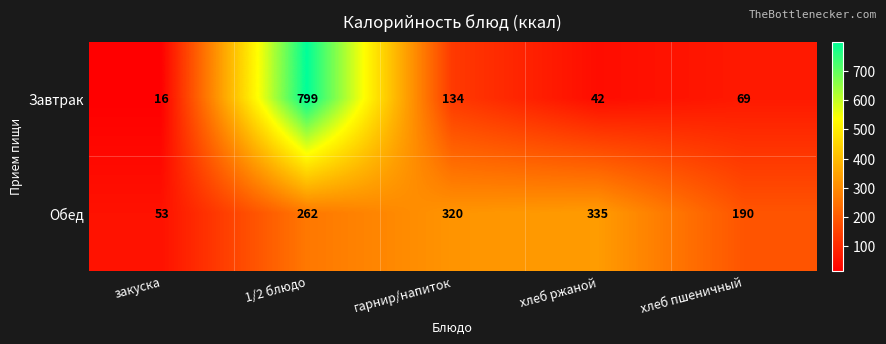

What is the smallest value displayed?

16